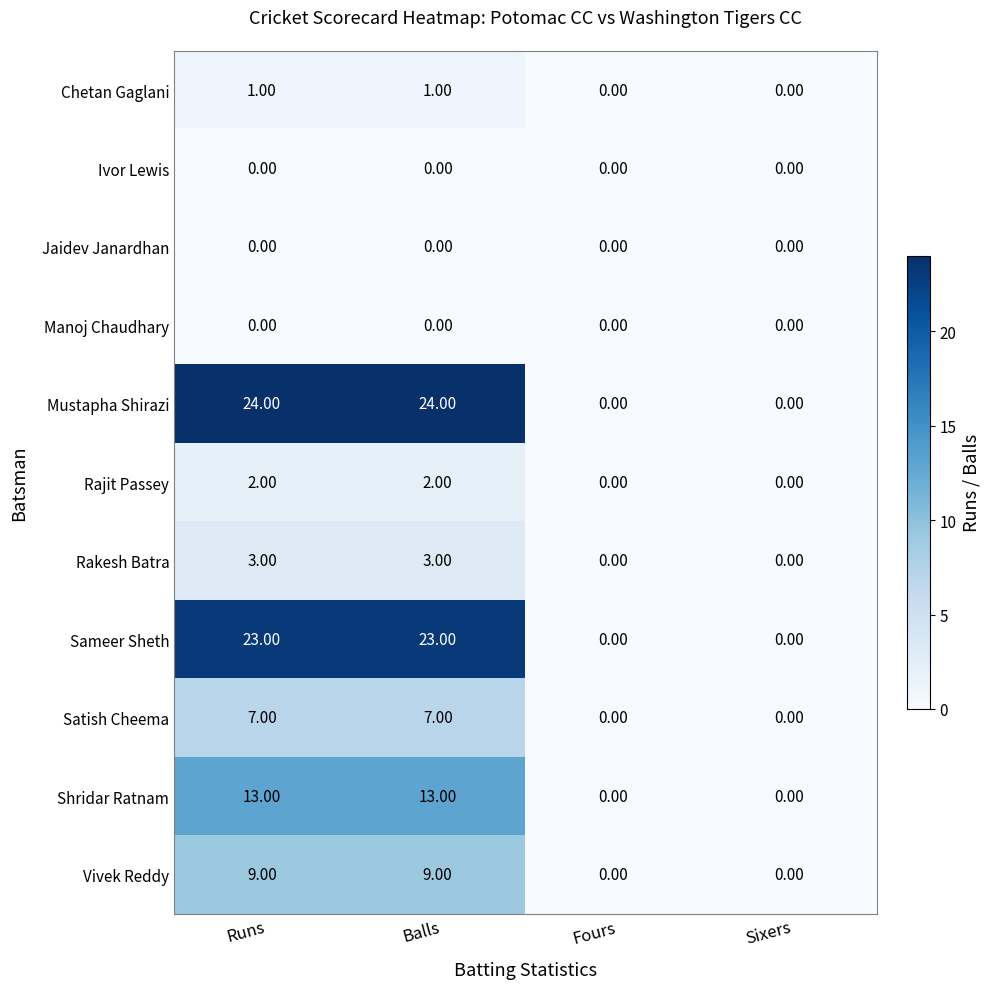

What is the sum of all Rajit Passey values?

4